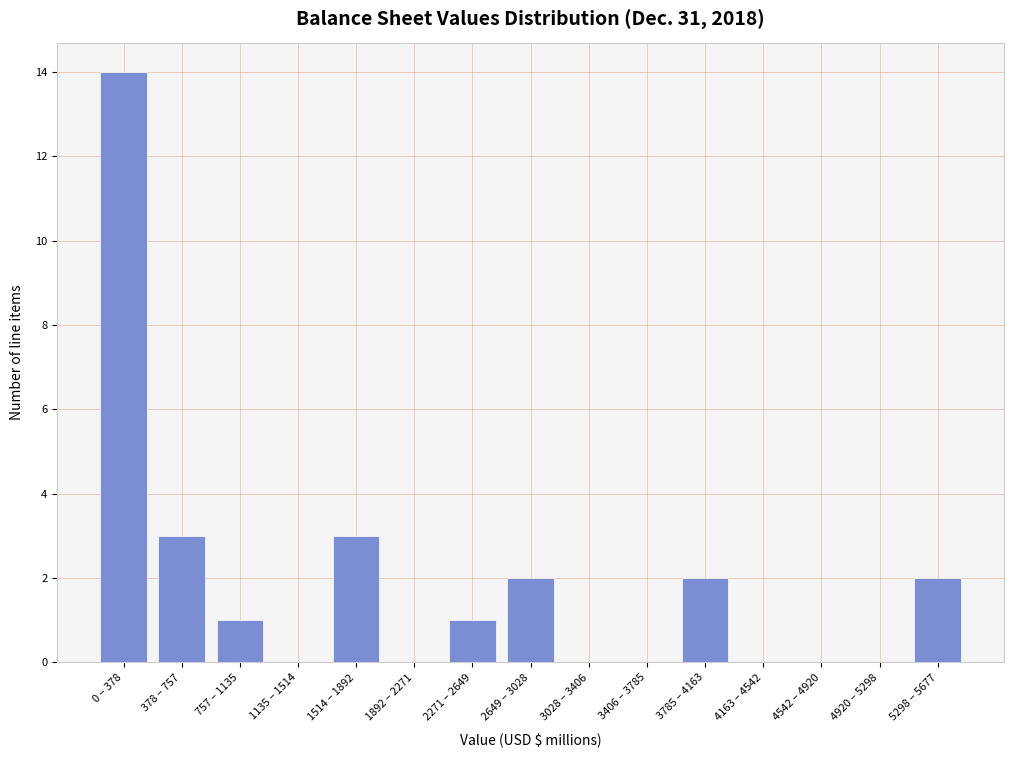

Reading right to left, transcribe all the data shown in this chart.

5298 – 5677=2	4920 – 5298=0	4542 – 4920=0	4163 – 4542=0	3785 – 4163=2	3406 – 3785=0	3028 – 3406=0	2649 – 3028=2	2271 – 2649=1	1892 – 2271=0	1514 – 1892=3	1135 – 1514=0	757 – 1135=1	378 – 757=3	0 – 378=14